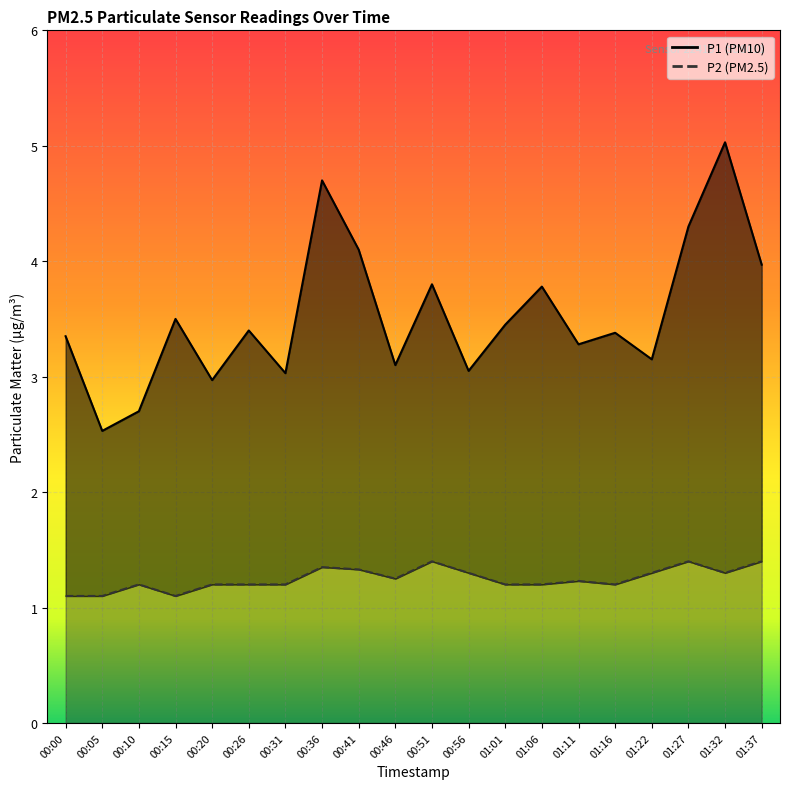

What is the sum of all P1 values?

70.6